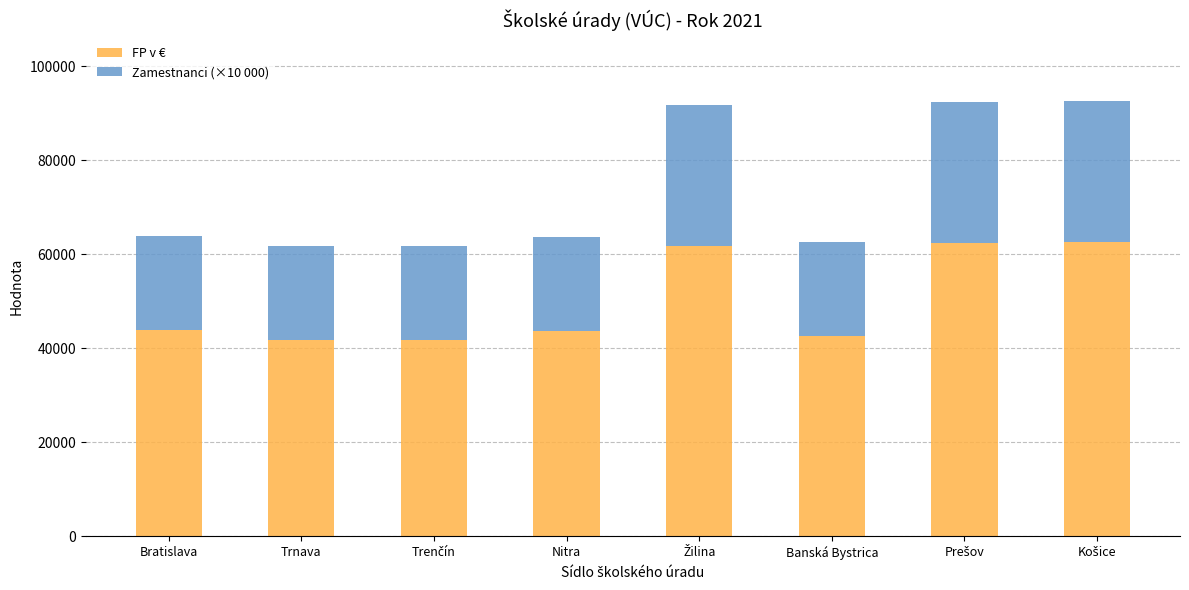

What is the total value across all series at Nitra?

63694